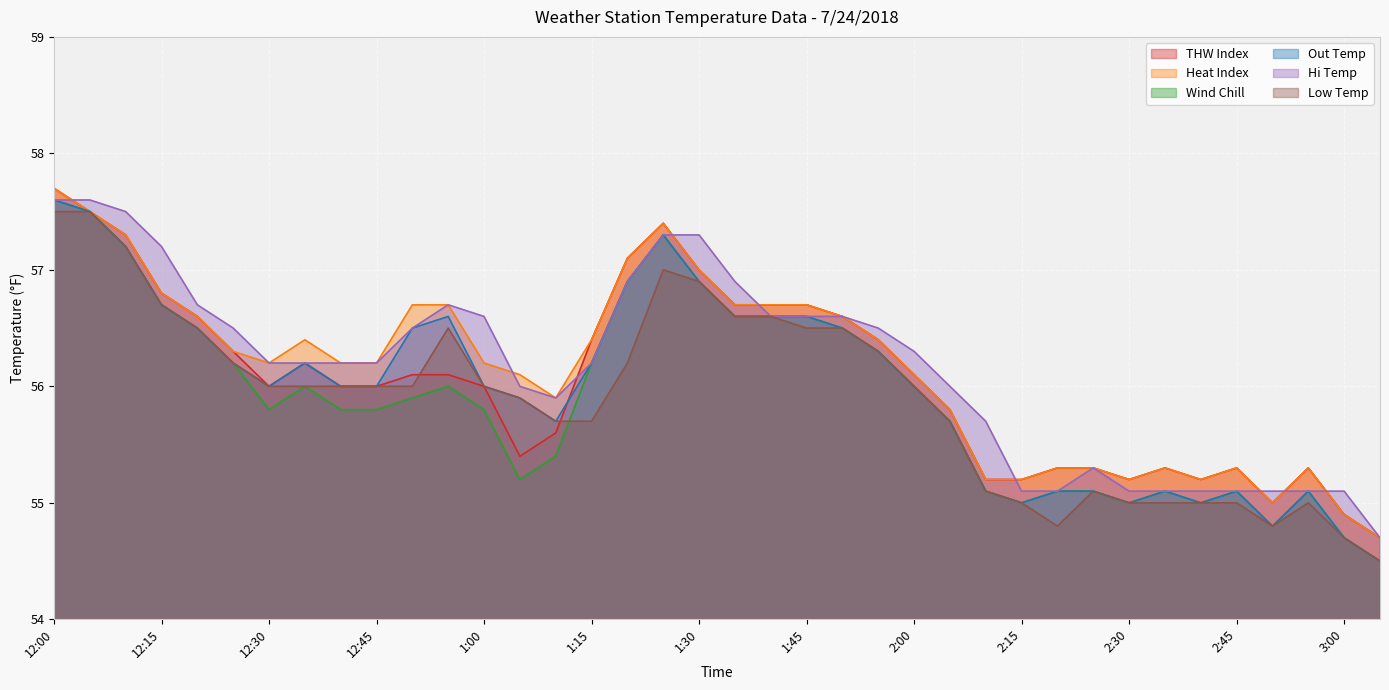

The Low Temp series shows 56.5 at 12:55. True or false?

True